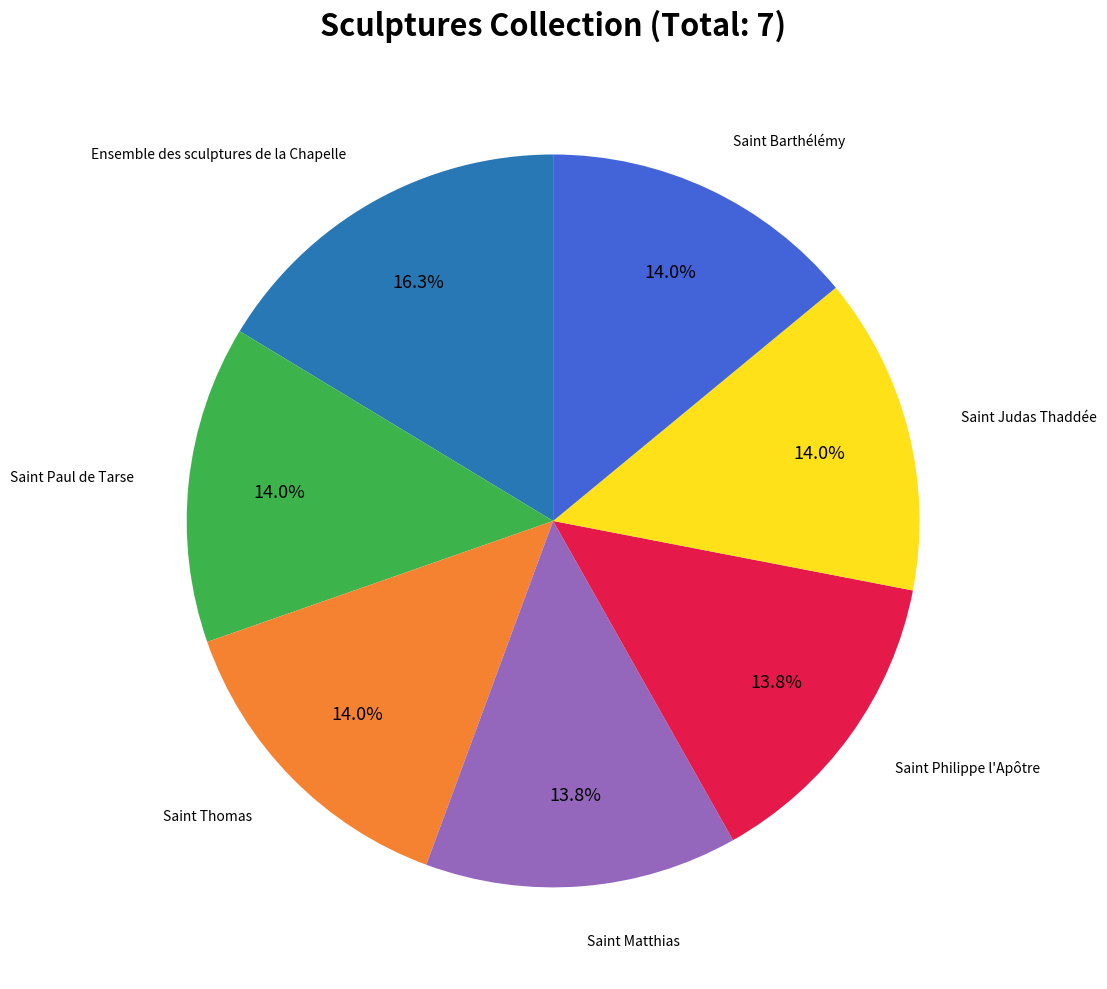

Is there a majority slice in this chart?

No